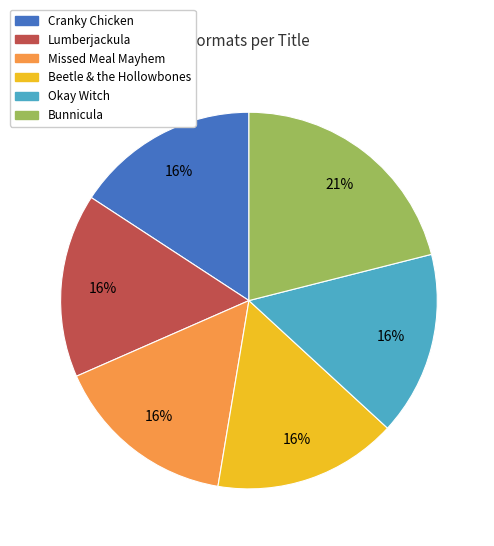

What is the largest slice in the pie chart?

Bunnicula